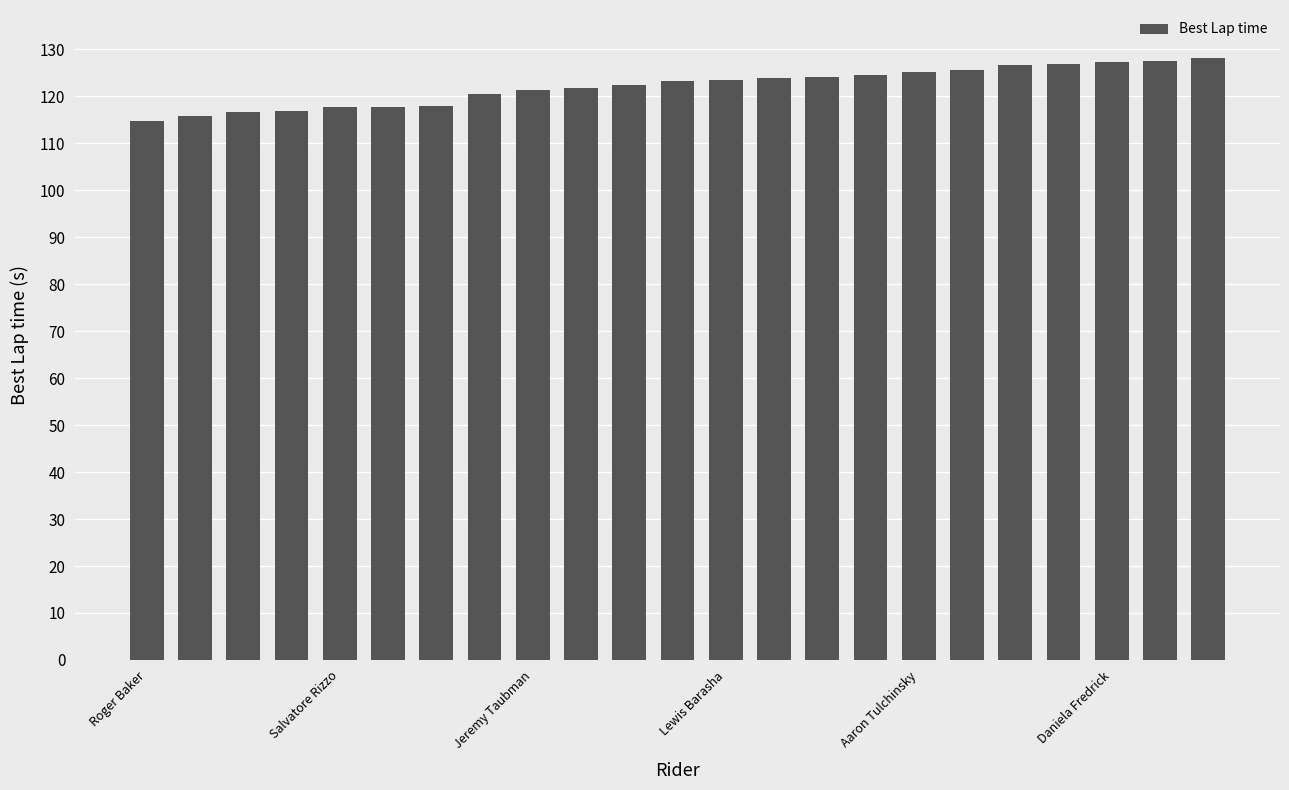

What is the difference between the maximum and minimum values?

13.4